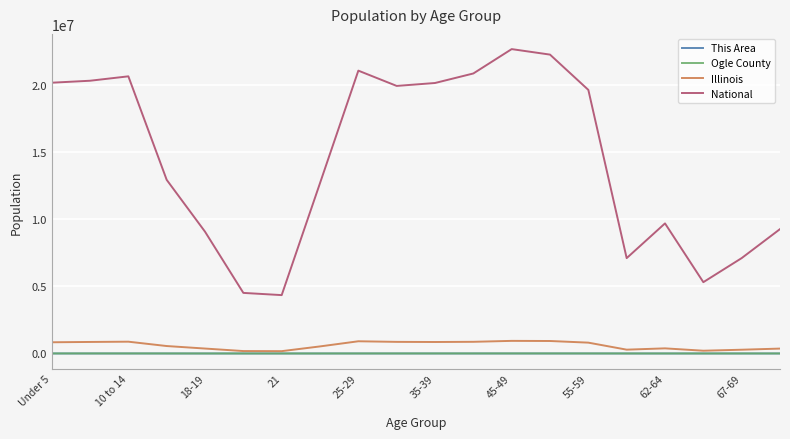

What is the minimum value for National?

4354294